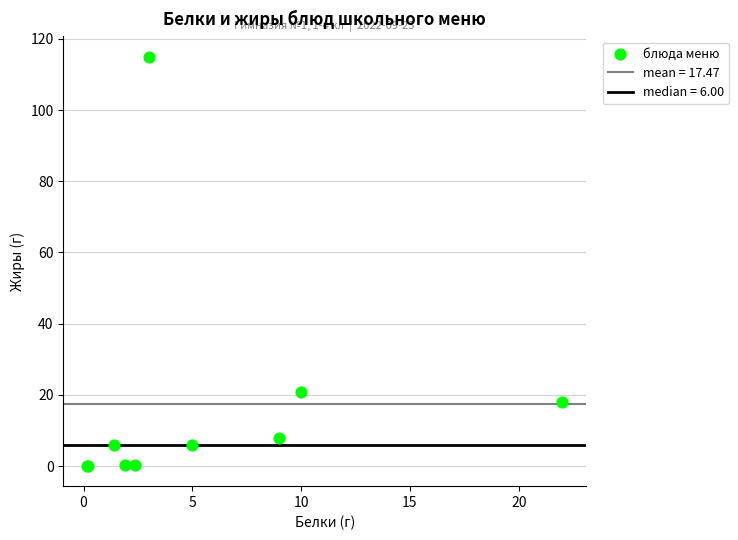

What Y value in the scatter plot is closest to 57?

20.8